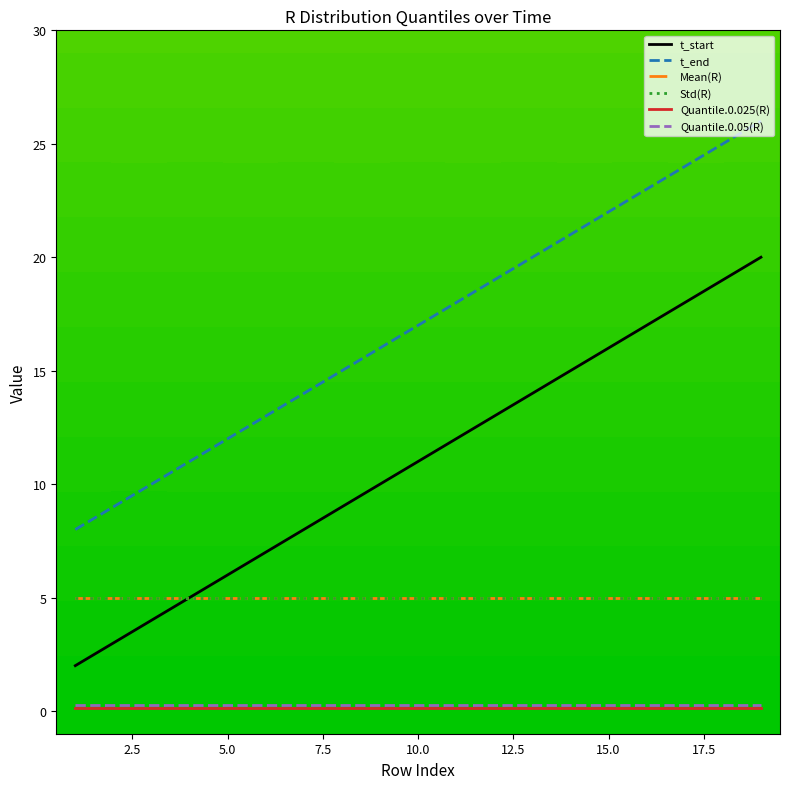

Is this an area chart (filled region under the line)?

No